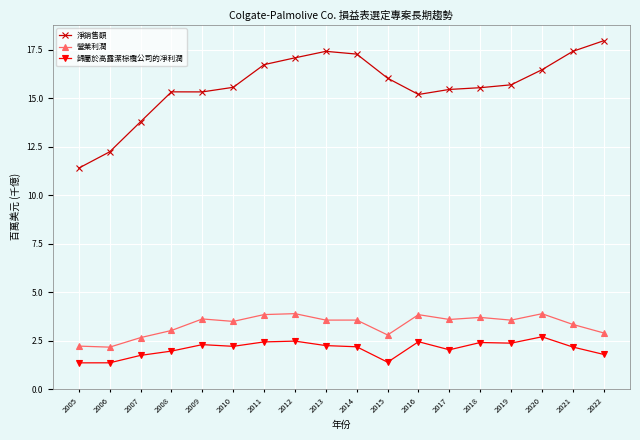

True or false: 營業利潤 has a value of 1.0 at 2021.

False